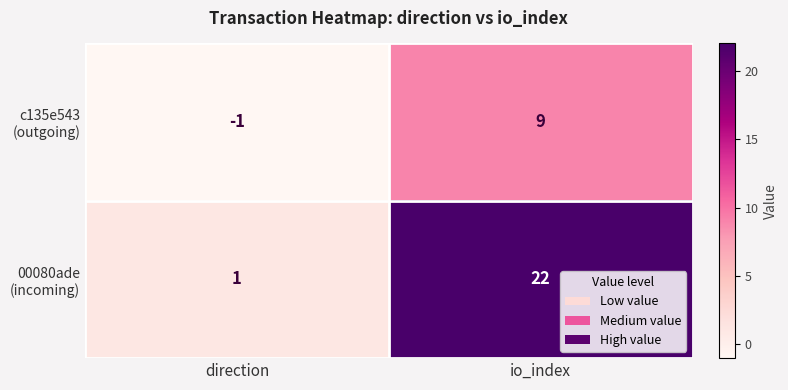

At which category is the sum across all series the highest?

io_index